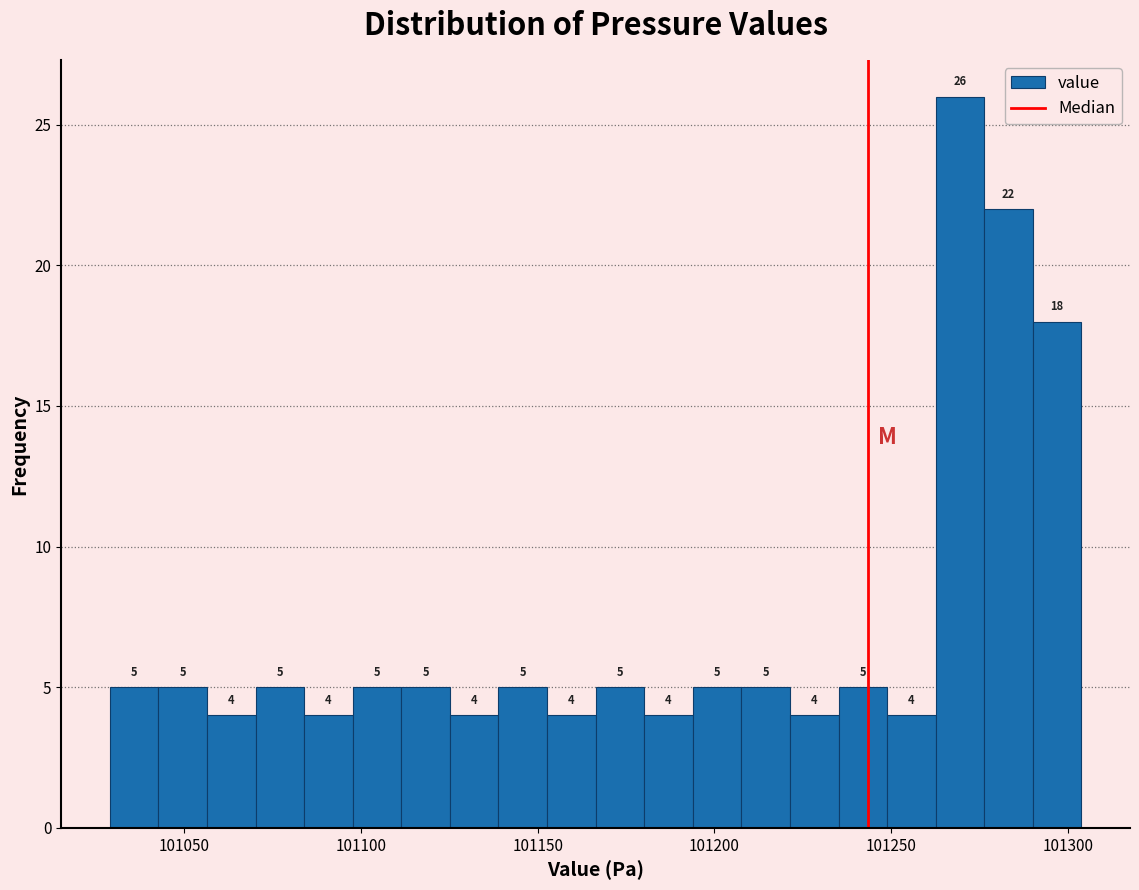

Read against the x-axis, roughly where is the centre of the tallest bar?

101270